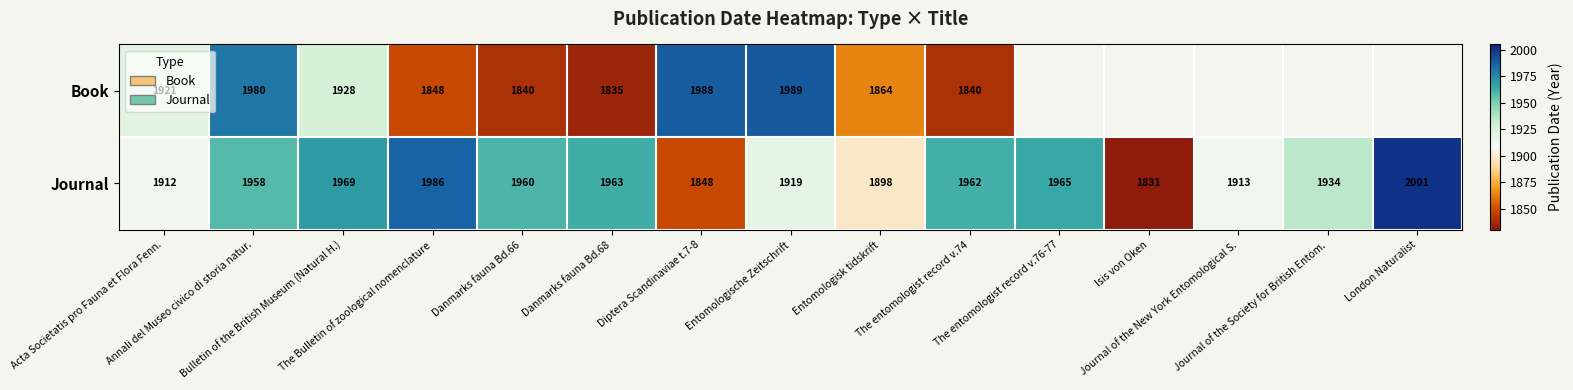

What value does the Journal series have at Entomologische Zeitschrift?

1919.0